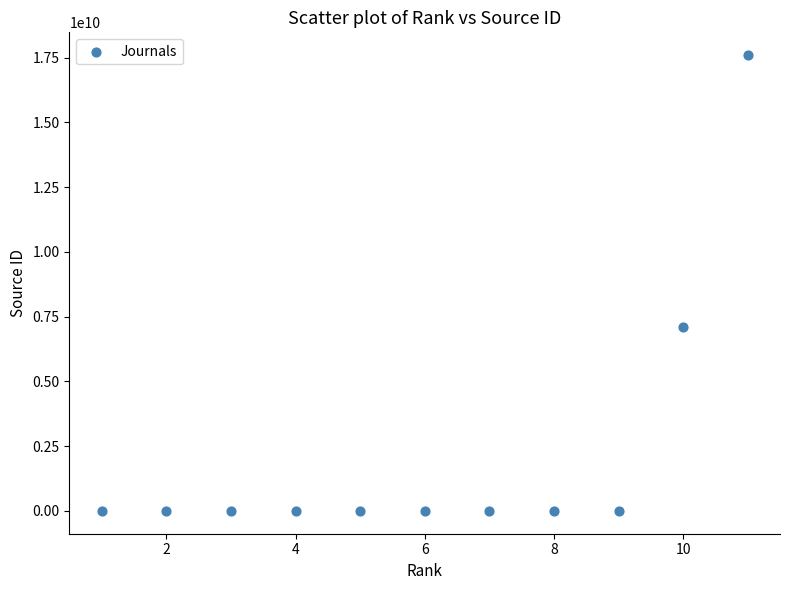

What Y value in the scatter plot is closest to 8800084649?

7100153145